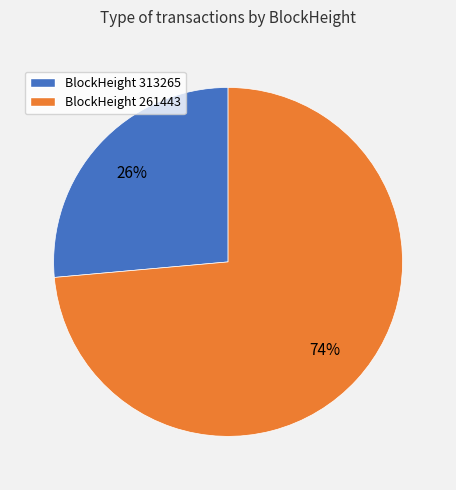

Is there a majority slice in this chart?

Yes